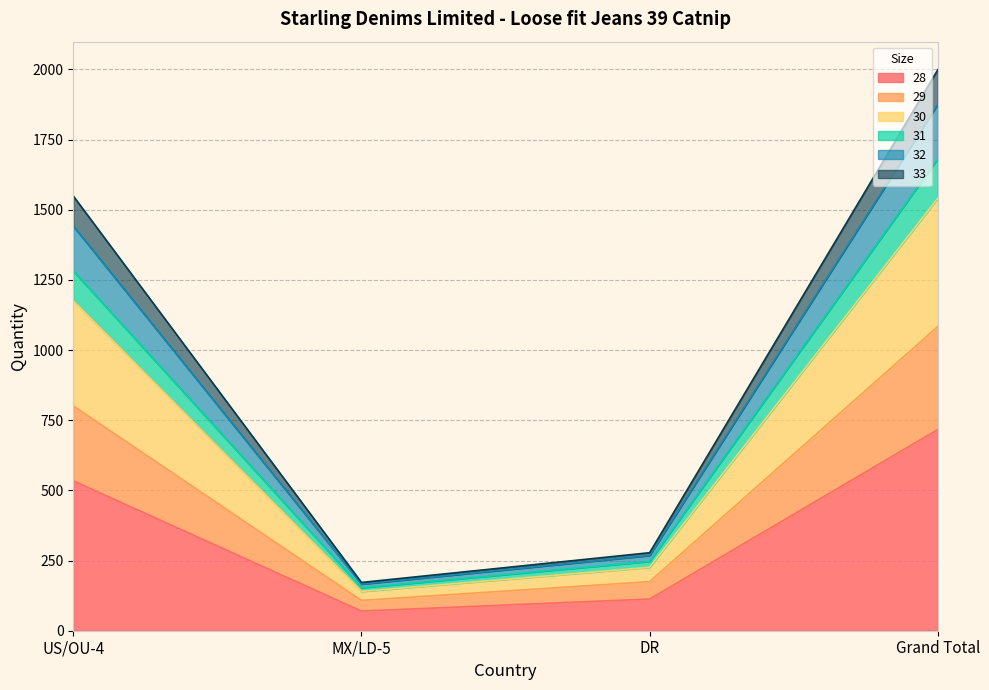

At which label does 28 reach its peak?

Grand Total